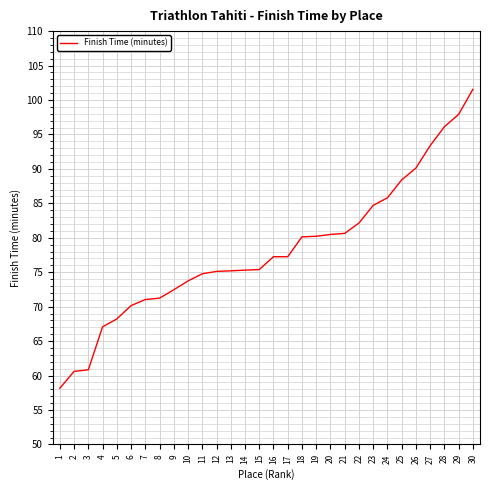

What is the difference between the maximum and minimum values?

43.4